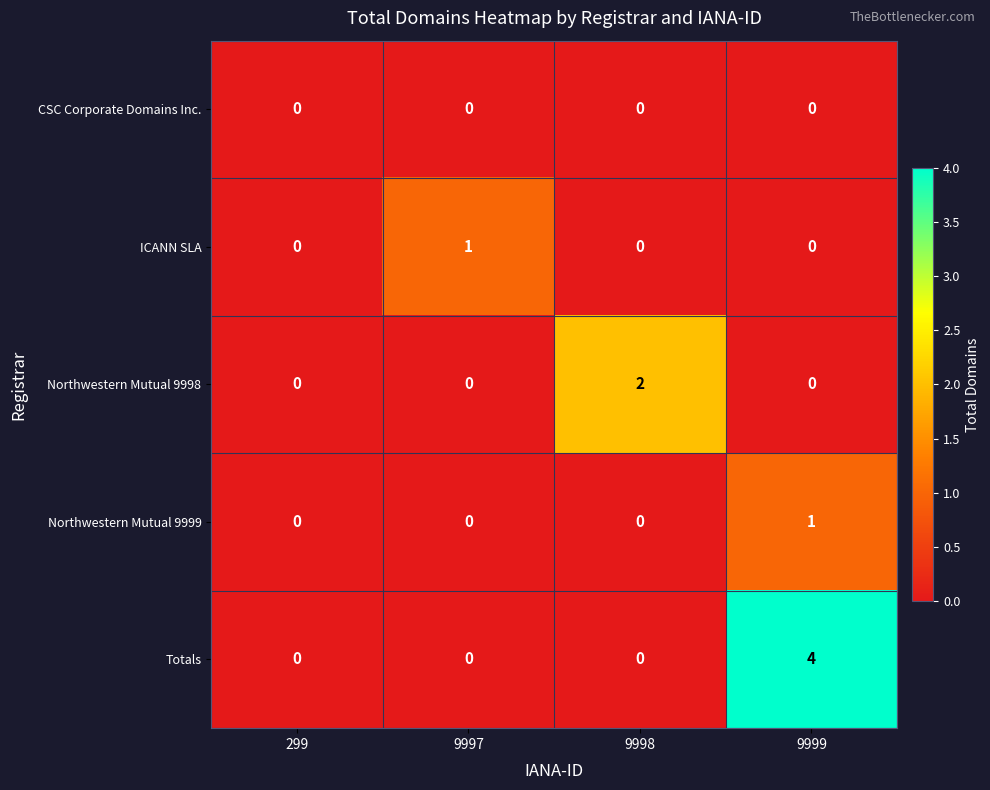

Which category has the highest value across all series?

9999